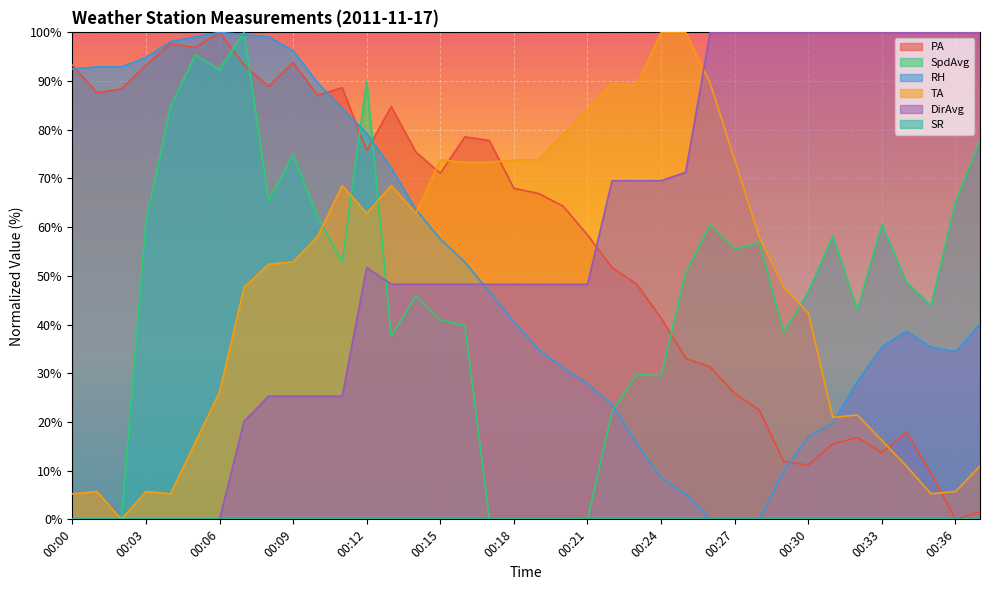

Is it true that RH equals 40.6 at 00:18?

True